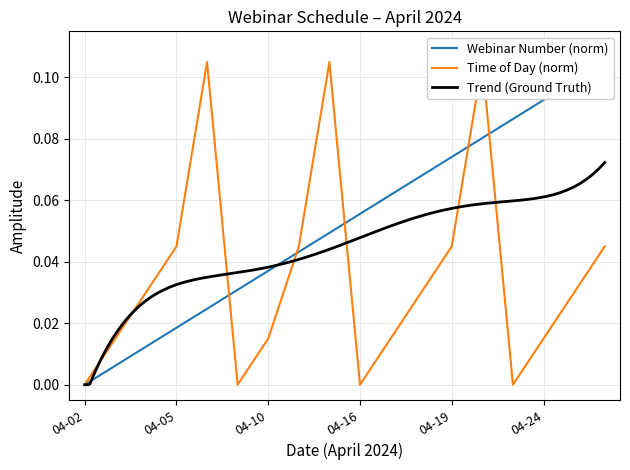

What is the difference between the second highest and minimum values in the Time (hours) series?

0.1